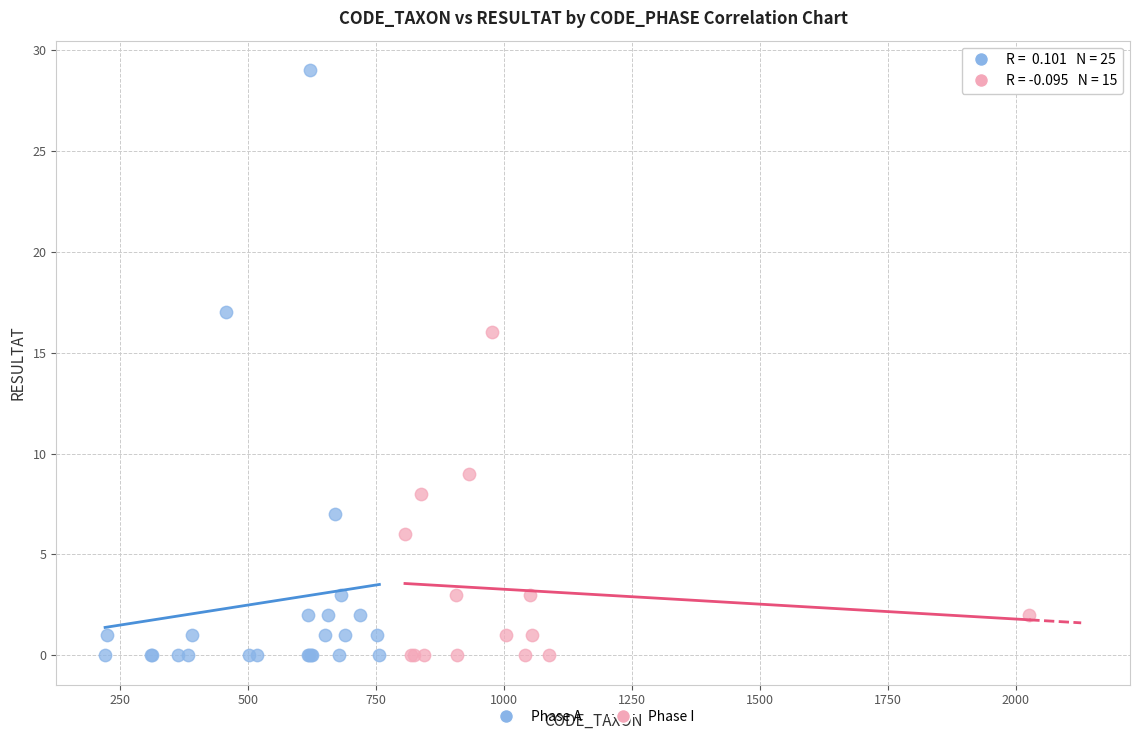

Which series contains the highest Y value?

Phase A